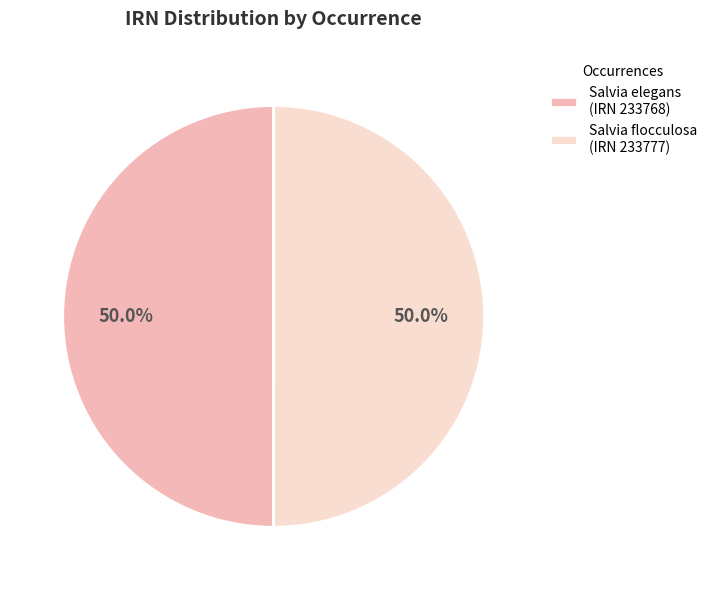

What portion of the pie excludes Salvia elegans (IRN 233768)?

50.0%